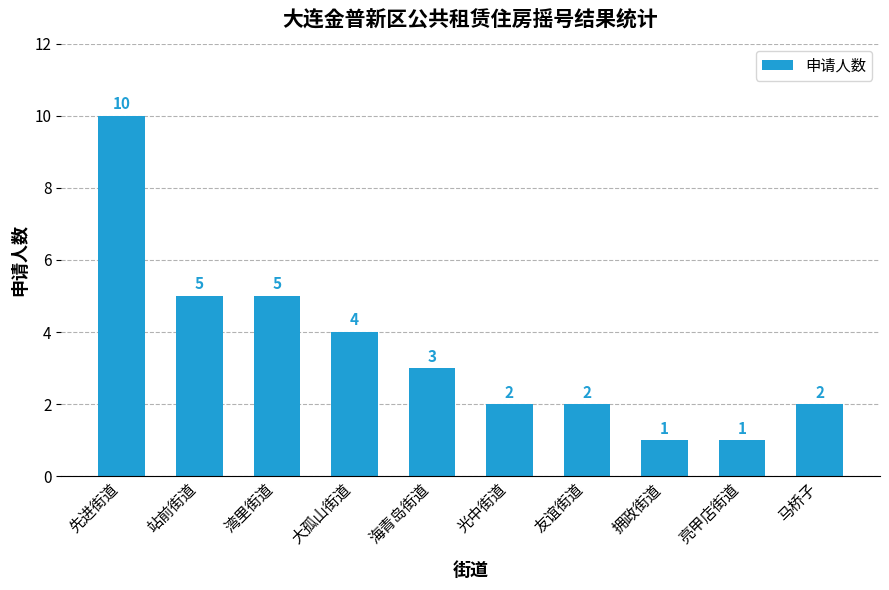

How many data points are less than 3?

5